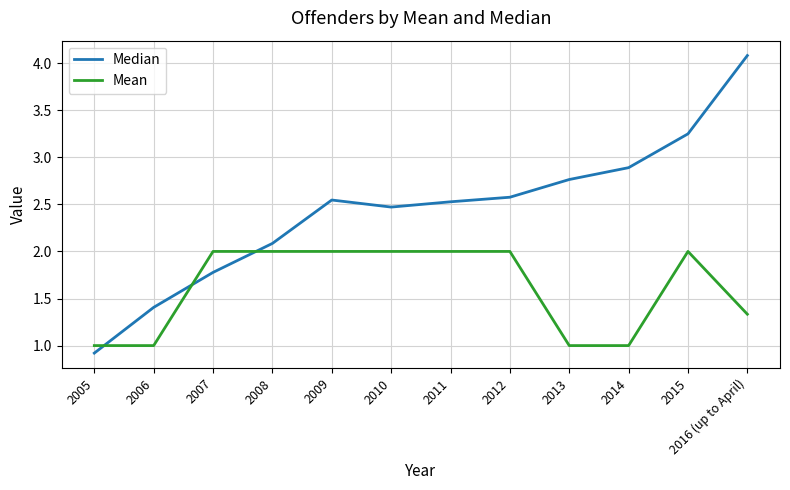

At which category is the sum across all series the highest?

2016 (up to April)